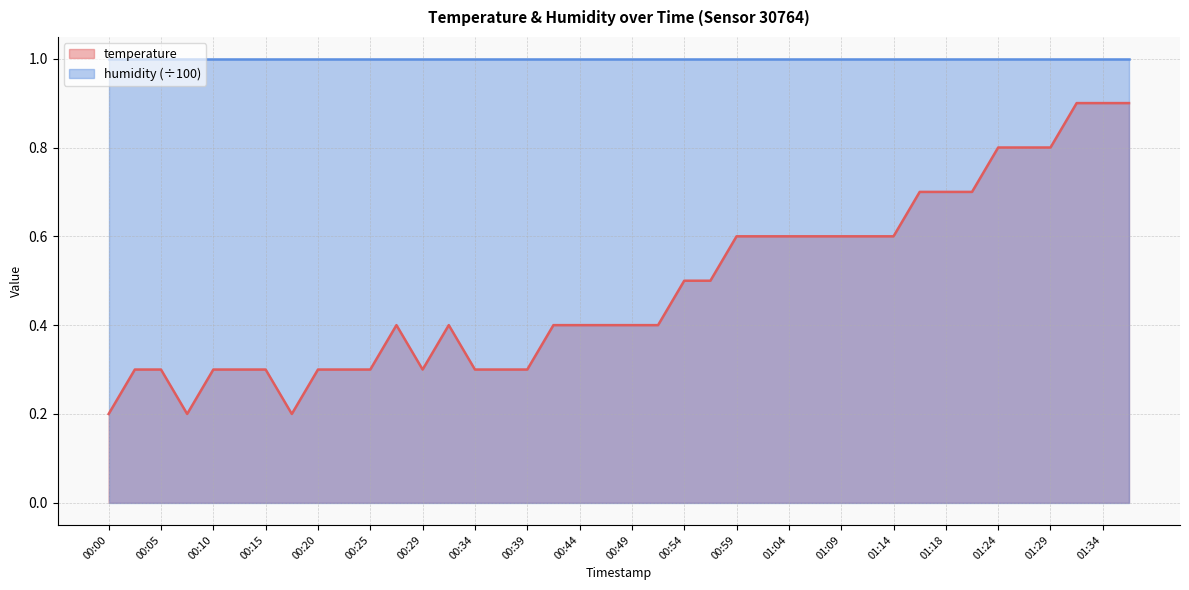

How many categories are shown in the chart?

40